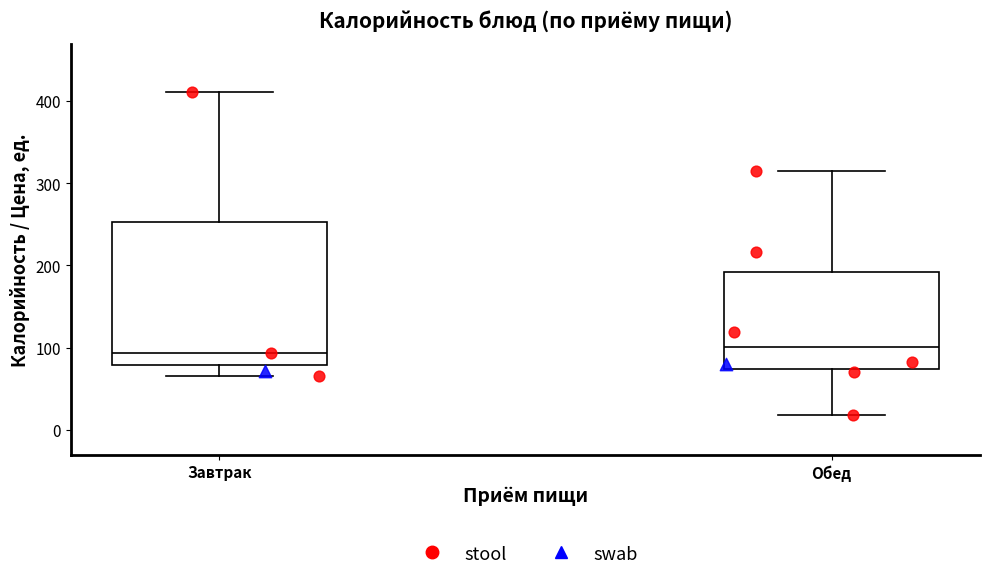

Which box is the tallest, from its lower edge to its upper edge?

Завтрак